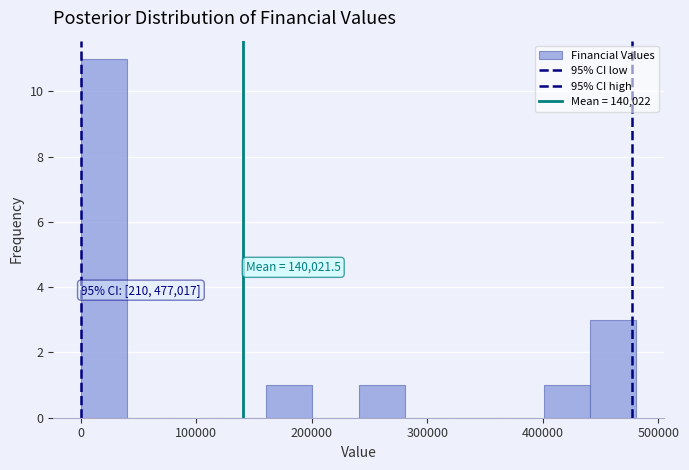

Over which range of the x-axis is the bar tallest?

0 to 40000